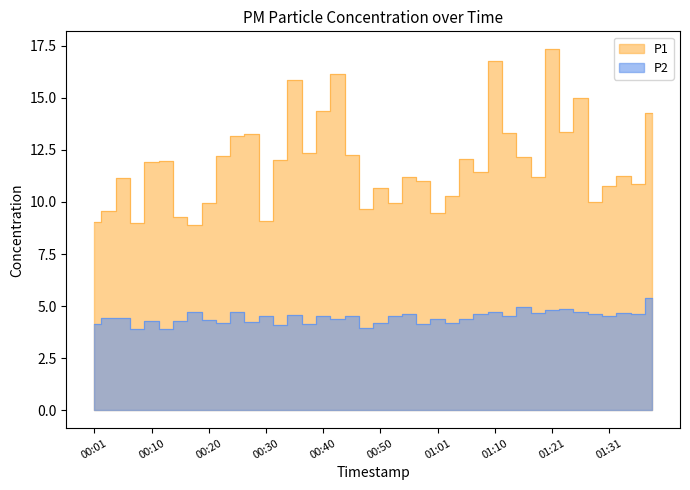

The P1 series shows 29.3 at 01:21. True or false?

False